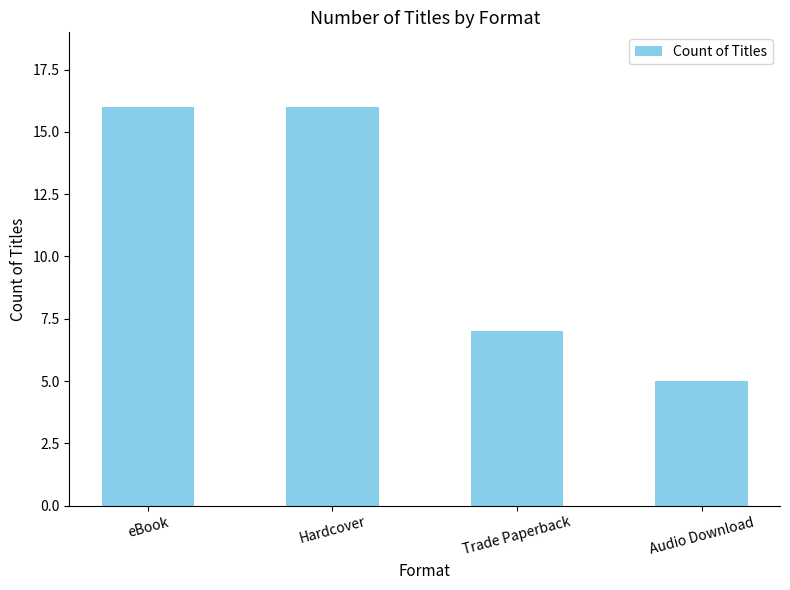

What is the minimum value shown in the chart?

5